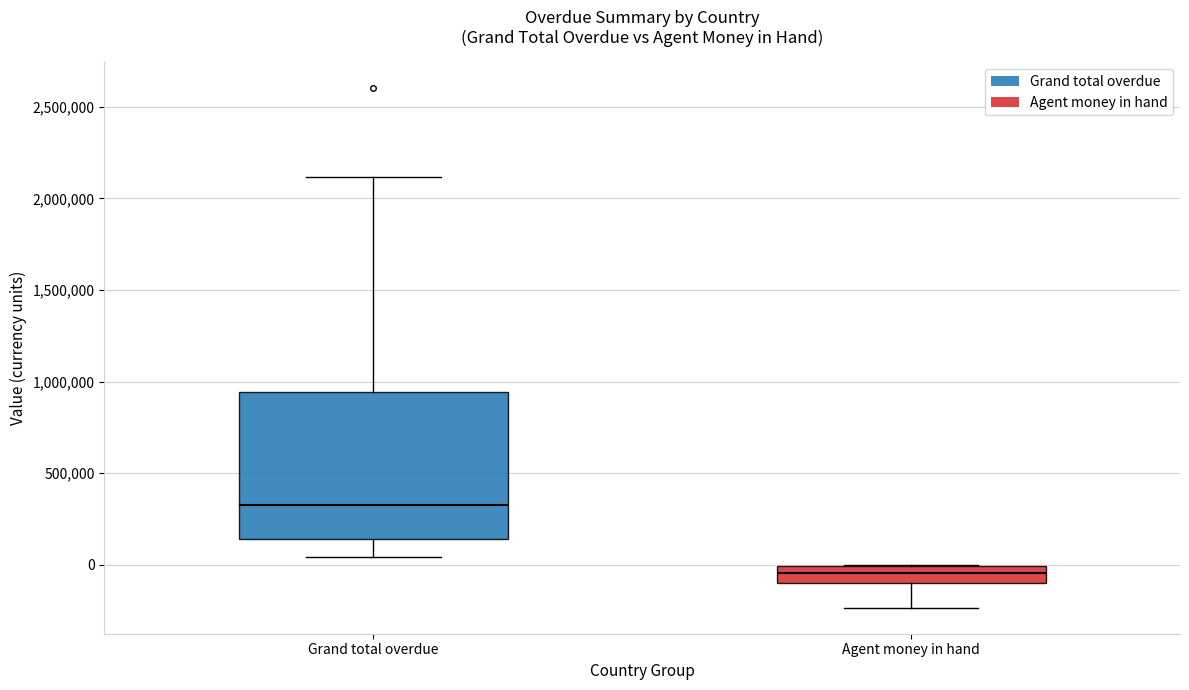

Reading left to right, read every box against the y-axis: the position of its median line, the range the box covers, and the ends of its whiskers. The values are not printed on the chart, so give them approximately, as read against the axis.

Grand total overdue: median 300000, box 150000 to 950000, whiskers 50000 to 2100000
Agent money in hand: median -50000, box -100000 to 0, whiskers -250000 to 0